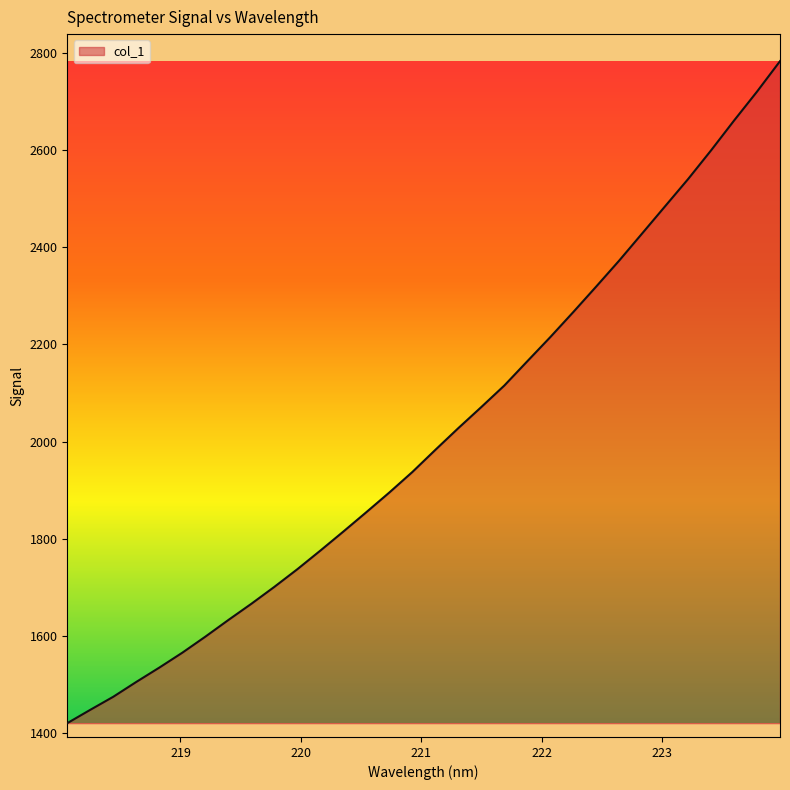

What is the smallest value displayed?

1421.0